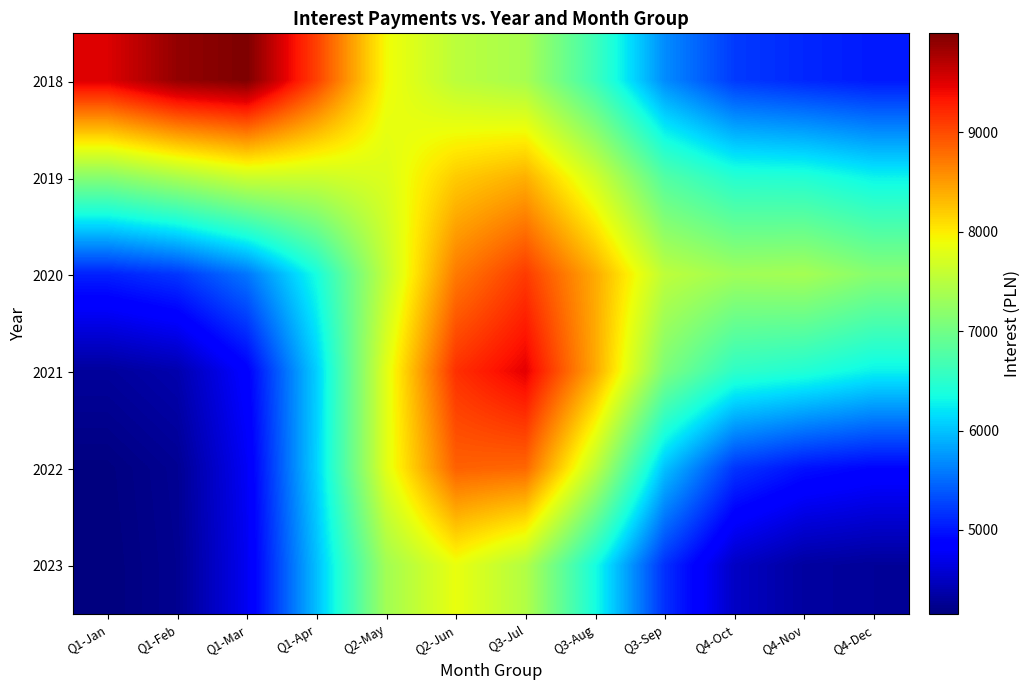

At which category is the sum across all series the highest?

Q3-Jul